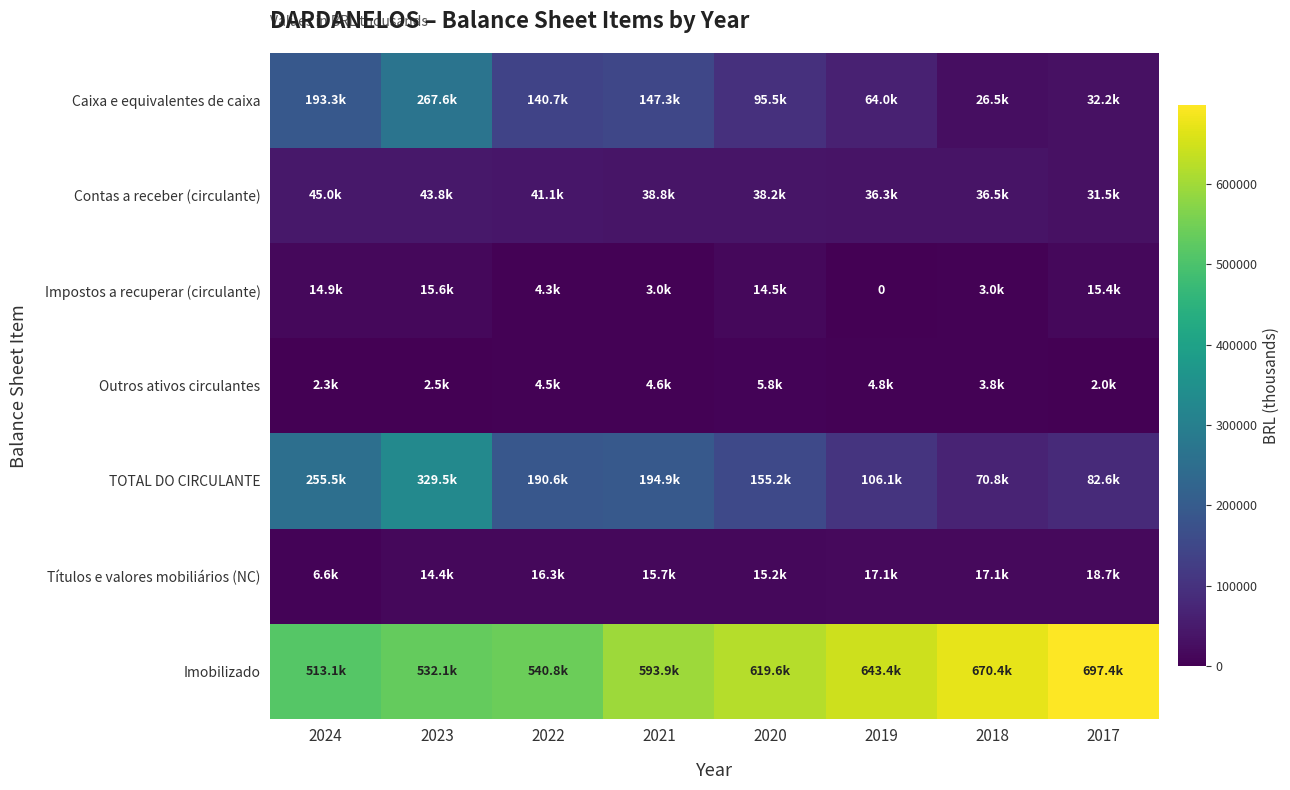

Rank the series at 2019 from lowest to highest value.

Impostos a recuperar (circulante), Outros ativos circulantes, Títulos e valores mobiliários (NC), Contas a receber (circulante), Caixa e equivalentes de caixa, TOTAL DO CIRCULANTE, Imobilizado